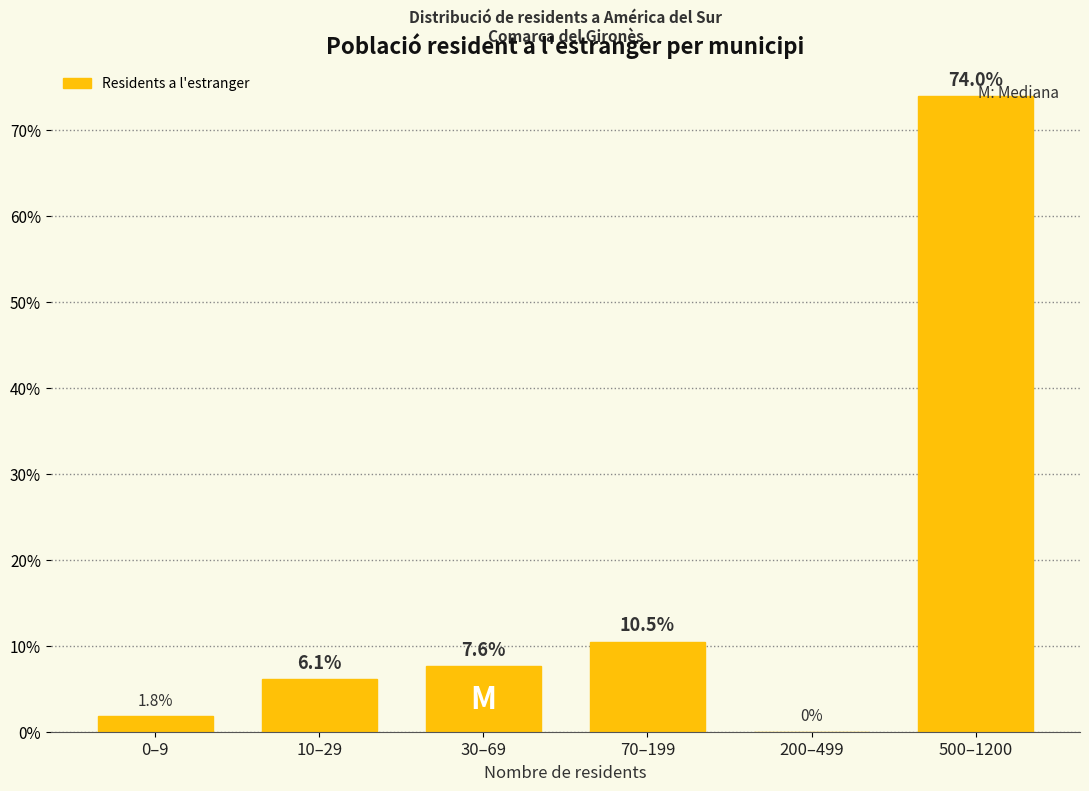

Reading left to right, what are all the values shown in this chart?

0–9=1.8	10–29=6.1	30–69=7.6	70–199=10.5	200–499=0.0	500–1200=74.0